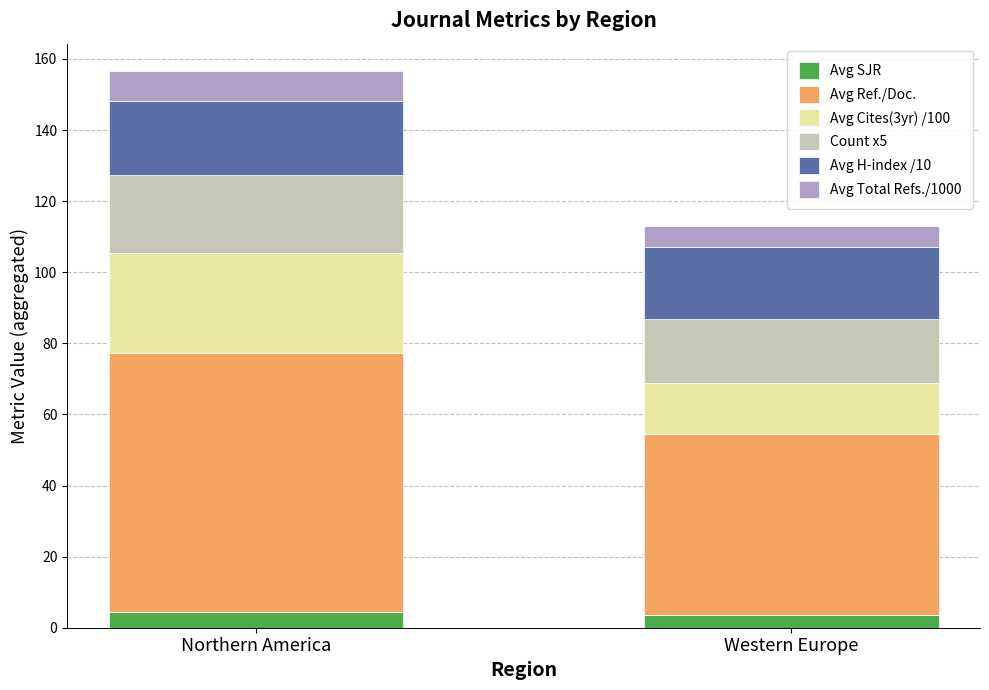

What is the total value across all series at Western Europe?

113.0